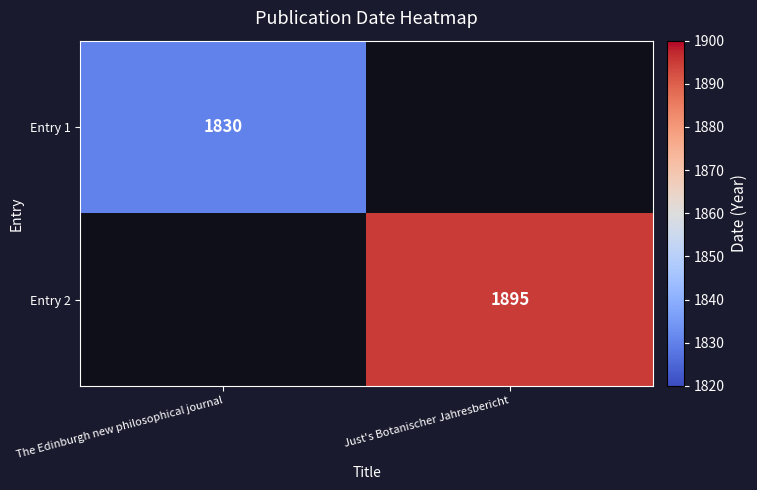

The value of Entry 1 at The Edinburgh new philosophical journal is 1830. True or false?

True